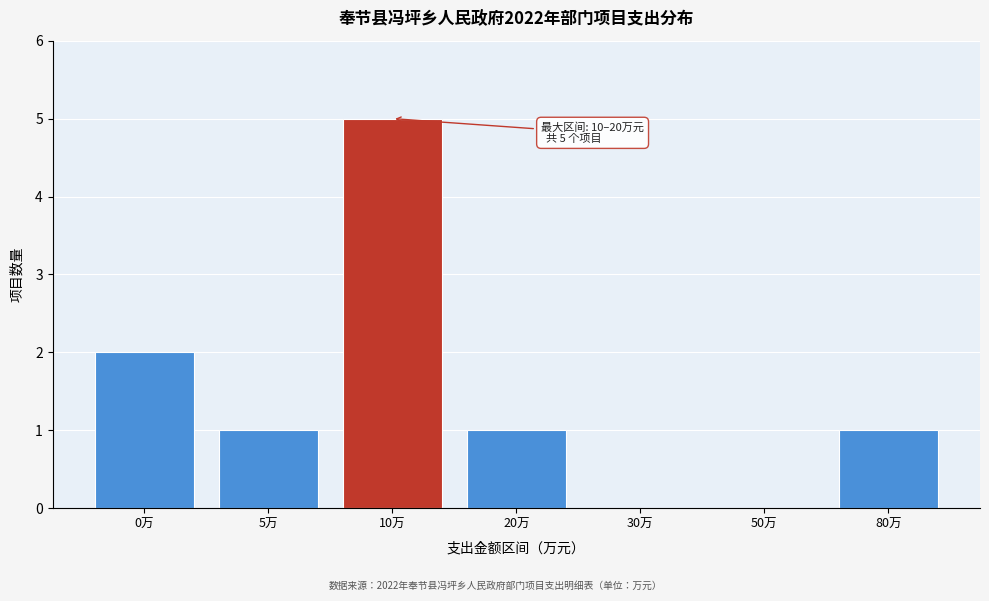

Reading left to right, what are all the values shown in this chart?

0万=2	5万=1	10万=5	20万=1	30万=0	50万=0	80万=1